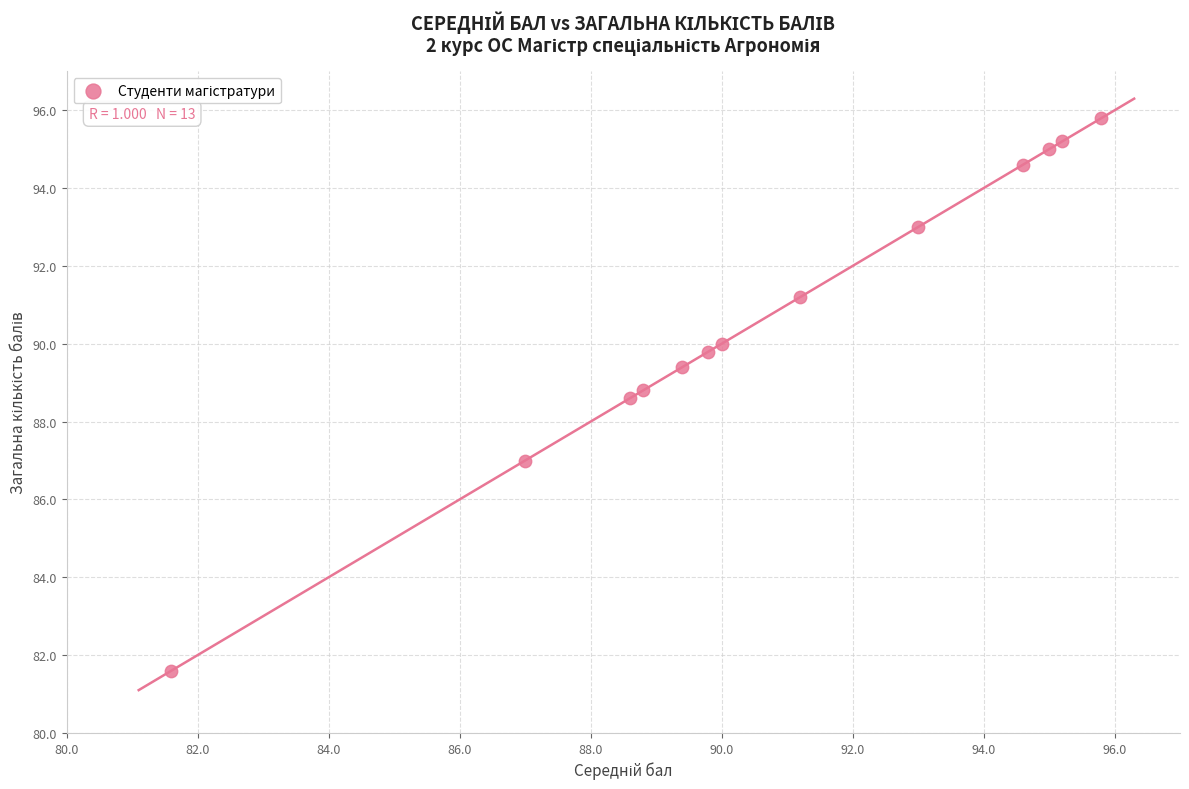

What is the range of X values (max minus min)?

14.2